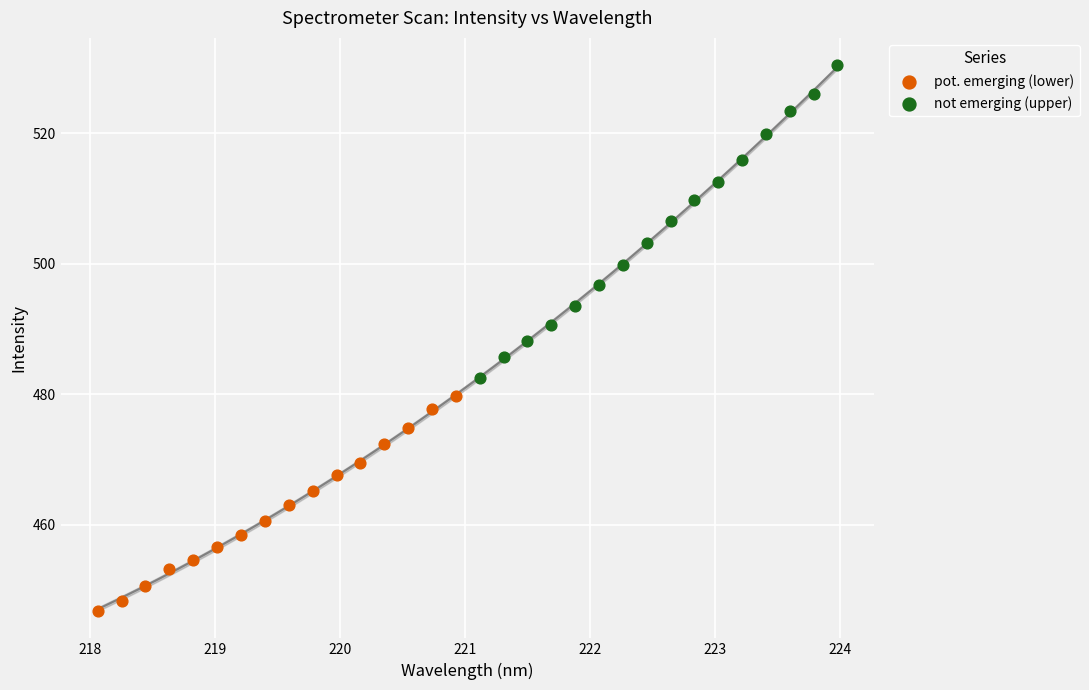

Which series contains the highest Y value?

not emerging (upper)